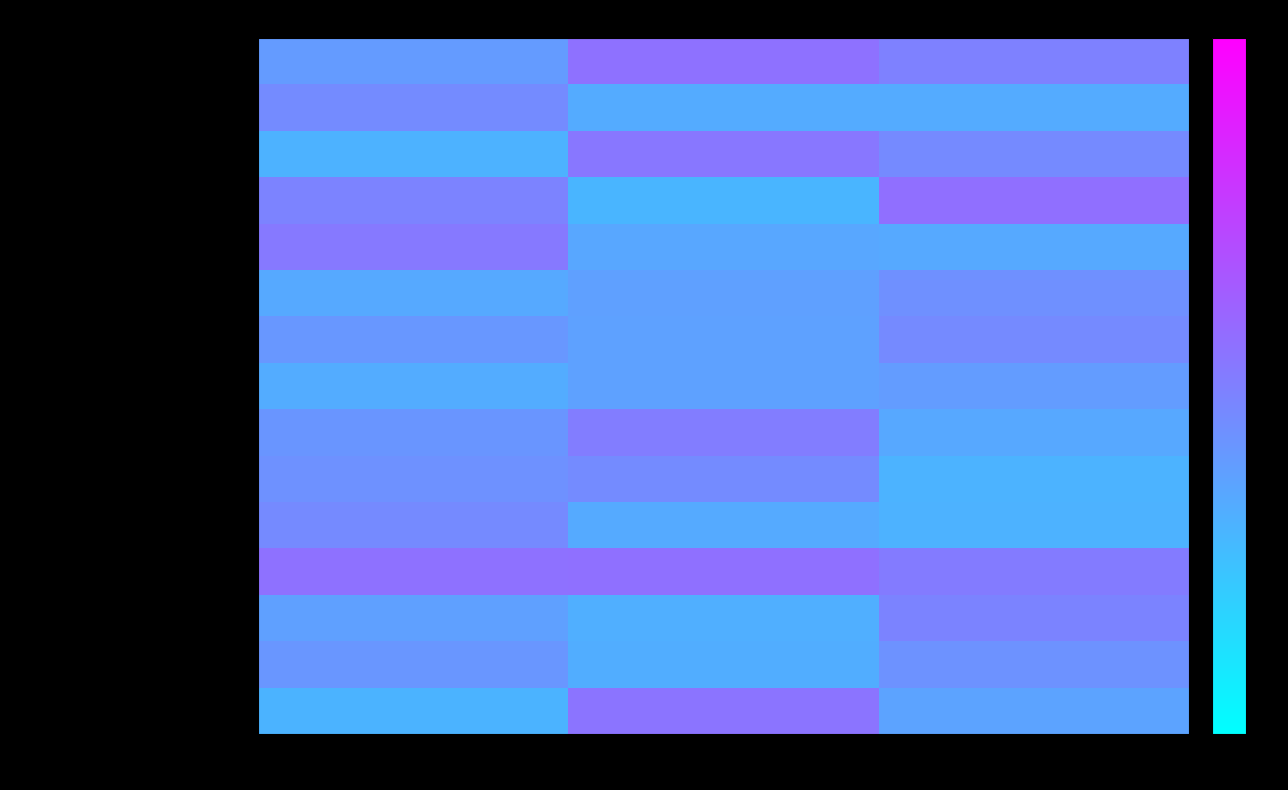

Which series changed the most between Series Start and No. Obs.?

Credits, Non-rural goods